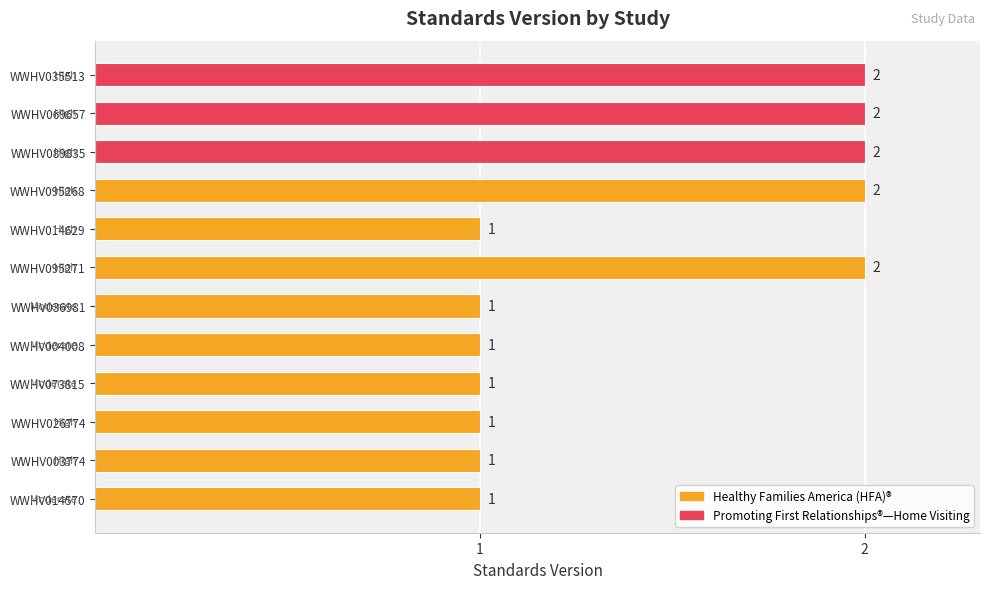

True or false: the data shows 1 at WWHV073815.

True